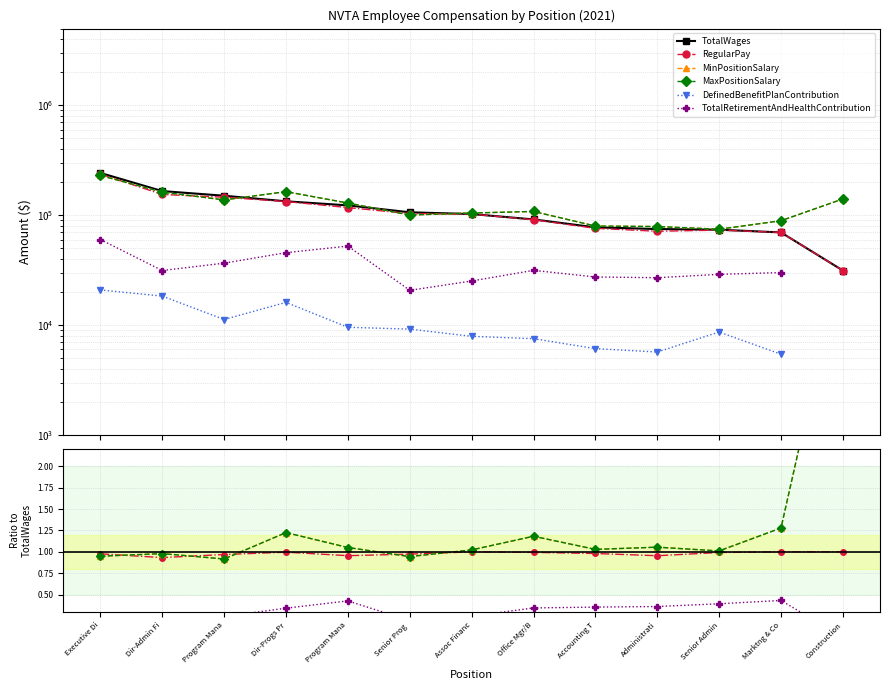

How many data points in TotalWages are above 102499?

6